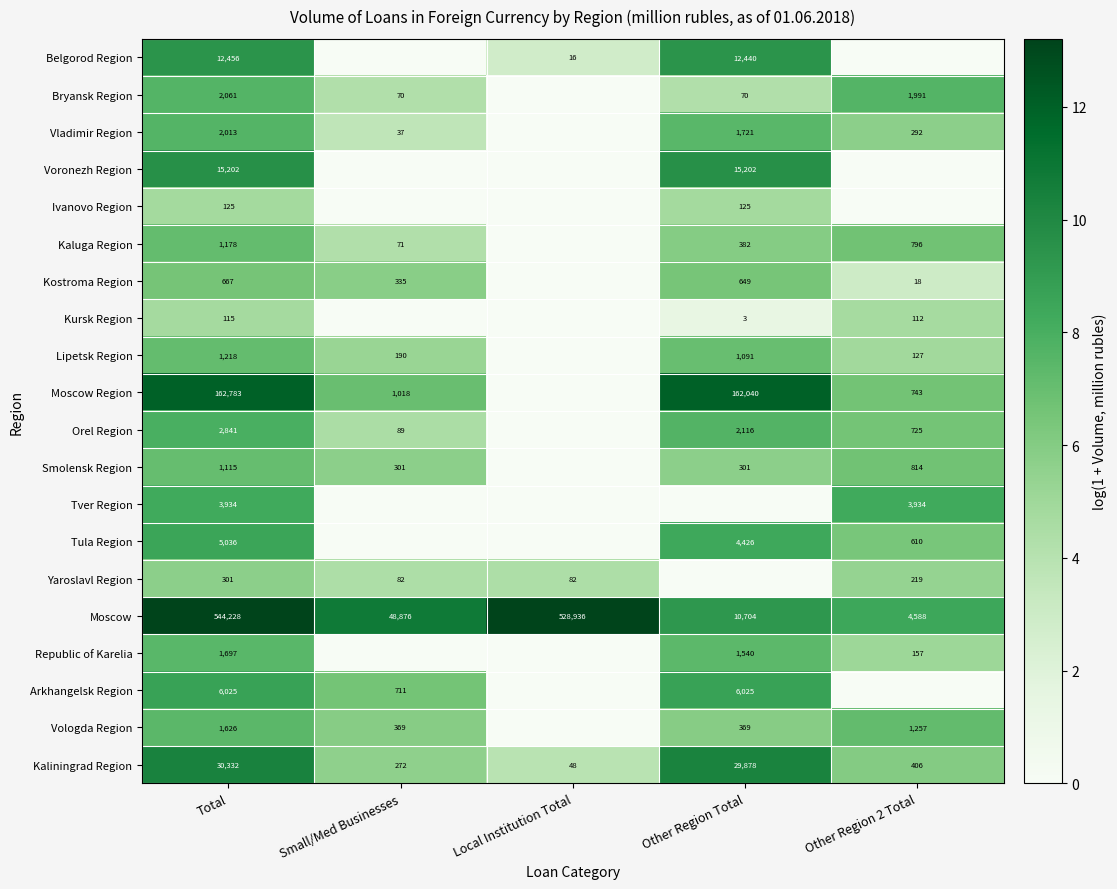

The value of Kaliningrad Region at Small/Med Businesses is 272. True or false?

True